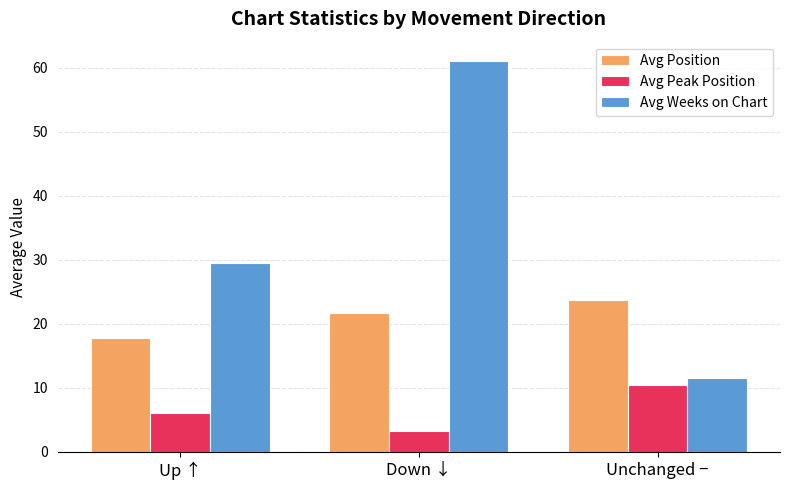

At which category is the sum across all series the highest?

Down ↓